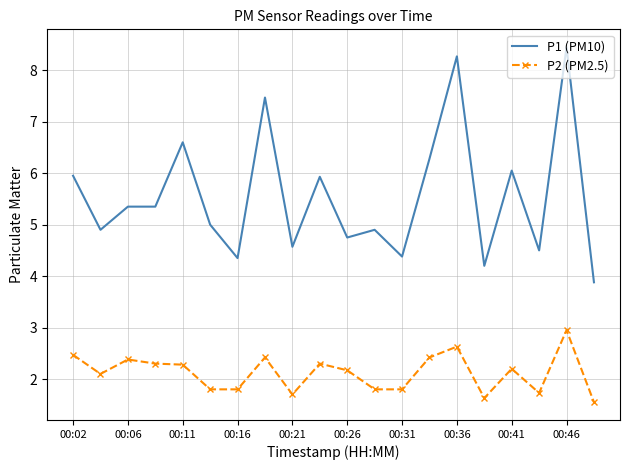

Which series has the widest spread of values?

P1 (PM10)